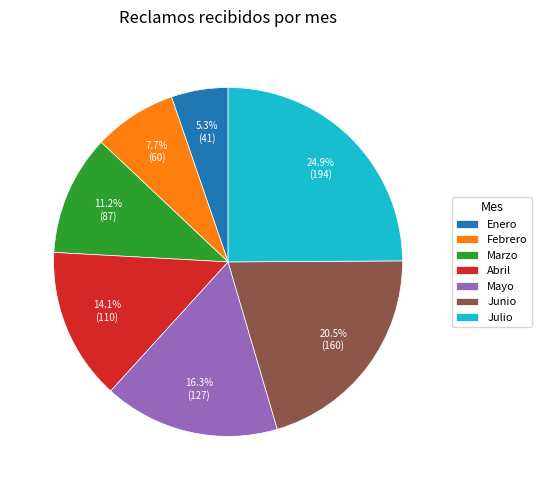

Is the sum of Mayo and Abril greater than half?

No